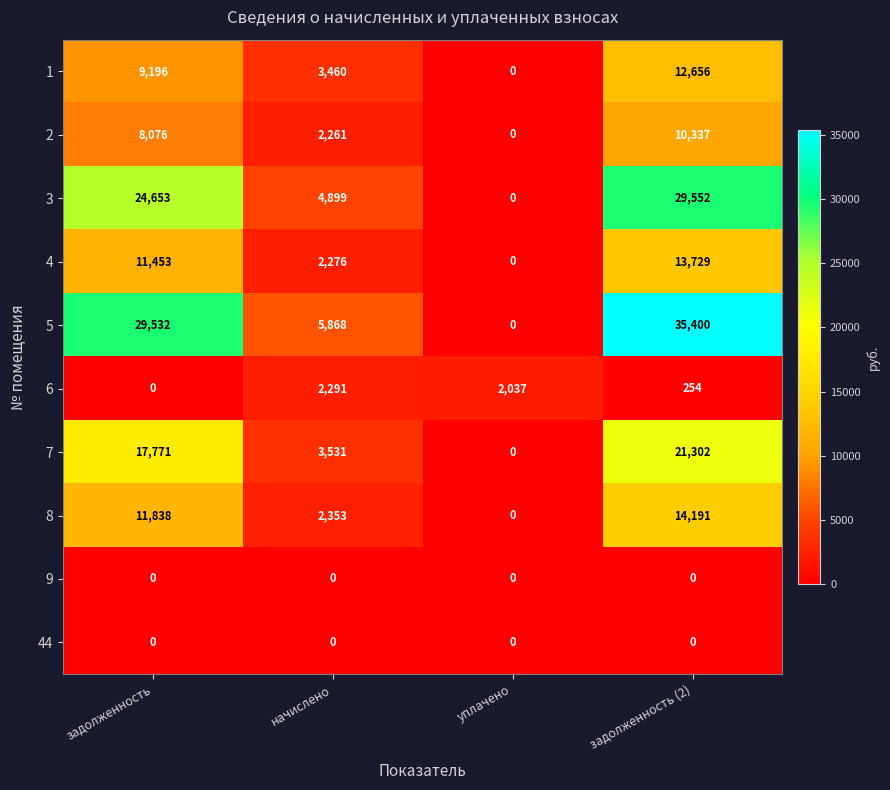

What is the average value of the 1 series?

6328